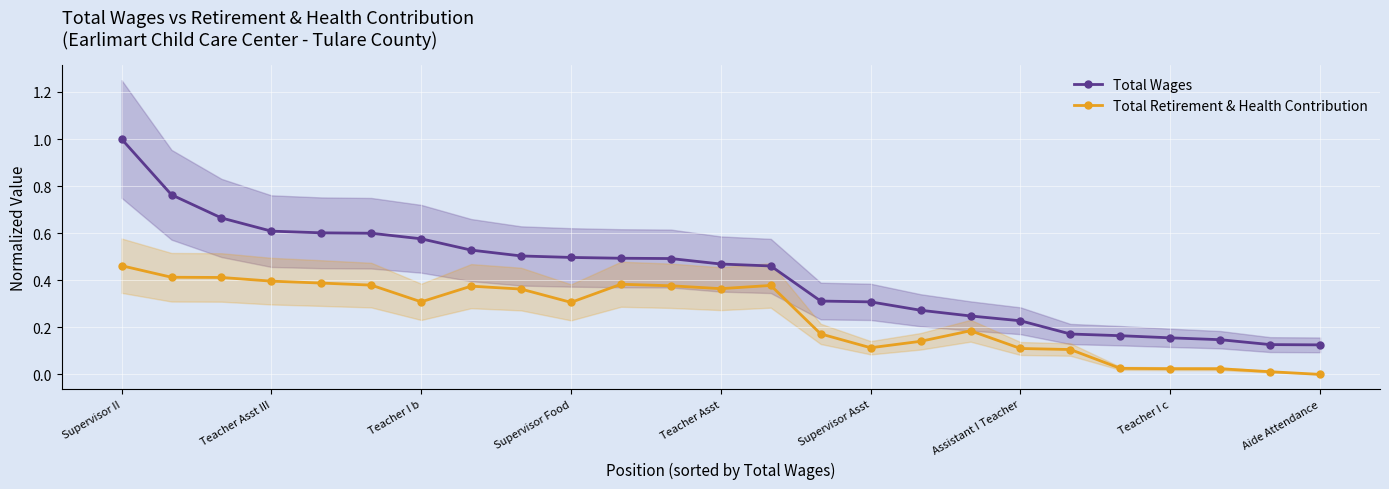

True or false: Total Wages and Total Retirement & Health Contribution cross at least once.

False